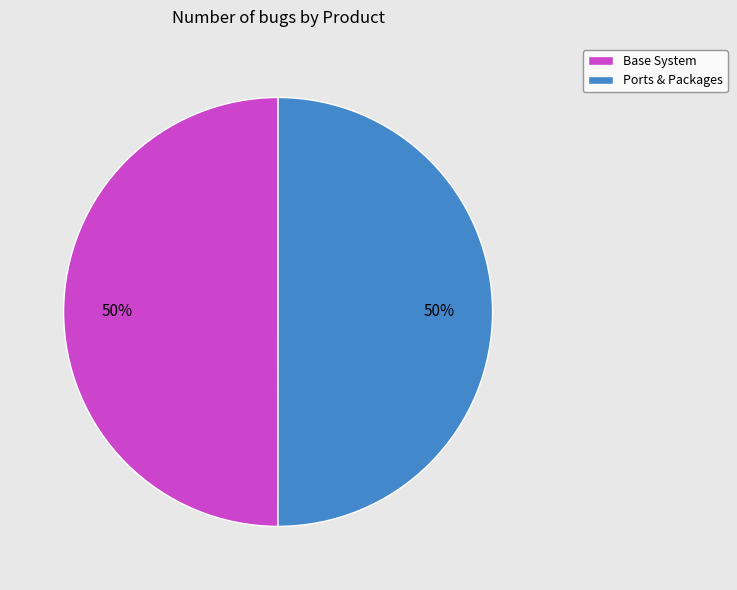

Is it true that Base System is 50% of the pie?

True